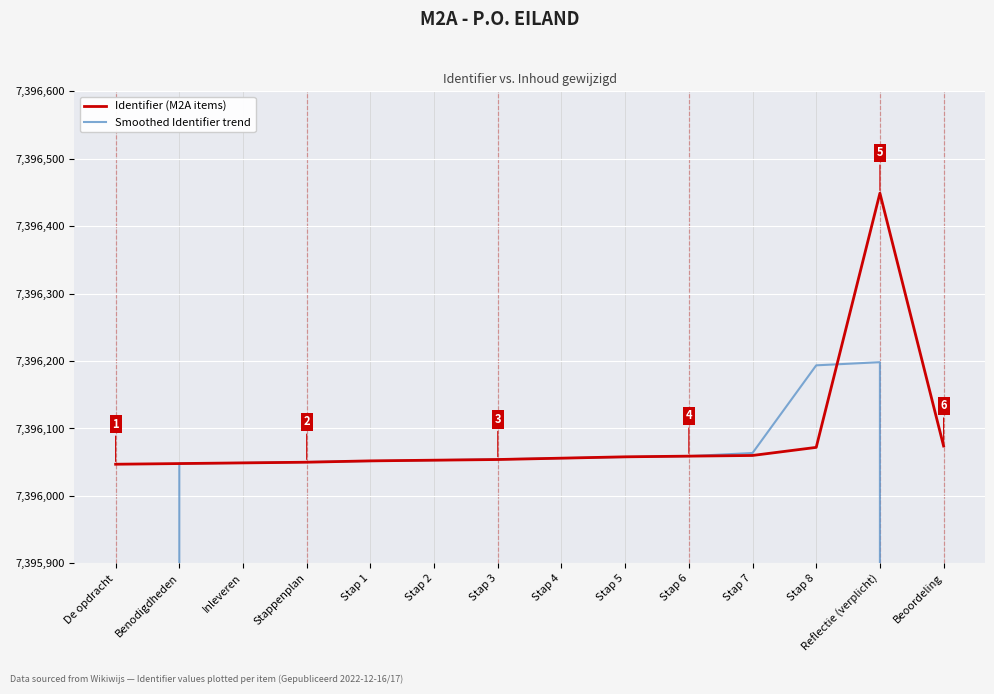

Reading left to right, what are all the values shown in this chart?

Identifier (M2A items): De opdracht=7396047.0	Benodigdheden=7396048.0	Inleveren=7396049.0	Stappenplan=7396050.0	Stap 1=7396052.0	Stap 2=7396053.0	Stap 3=7396054.0	Stap 4=7396056.0	Stap 5=7396058.0	Stap 6=7396059.0	Stap 7=7396060.0	Stap 8=7396072.0	Reflectie (verplicht)=7396449.0	Beoordeling=7396074.0
Smoothed Identifier trend: De opdracht=4930698.3	Benodigdheden=7396048.0	Inleveren=7396049.0	Stappenplan=7396050.3	Stap 1=7396051.7	Stap 2=7396053.0	Stap 3=7396054.3	Stap 4=7396056.0	Stap 5=7396057.7	Stap 6=7396059.0	Stap 7=7396063.7	Stap 8=7396193.7	Reflectie (verplicht)=7396198.3	Beoordeling=4930841.0